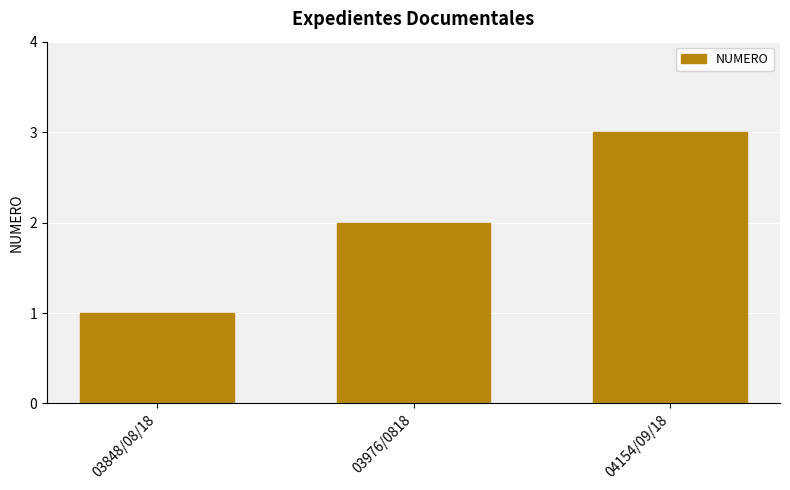

What position from the left is 04154/09/18?

3